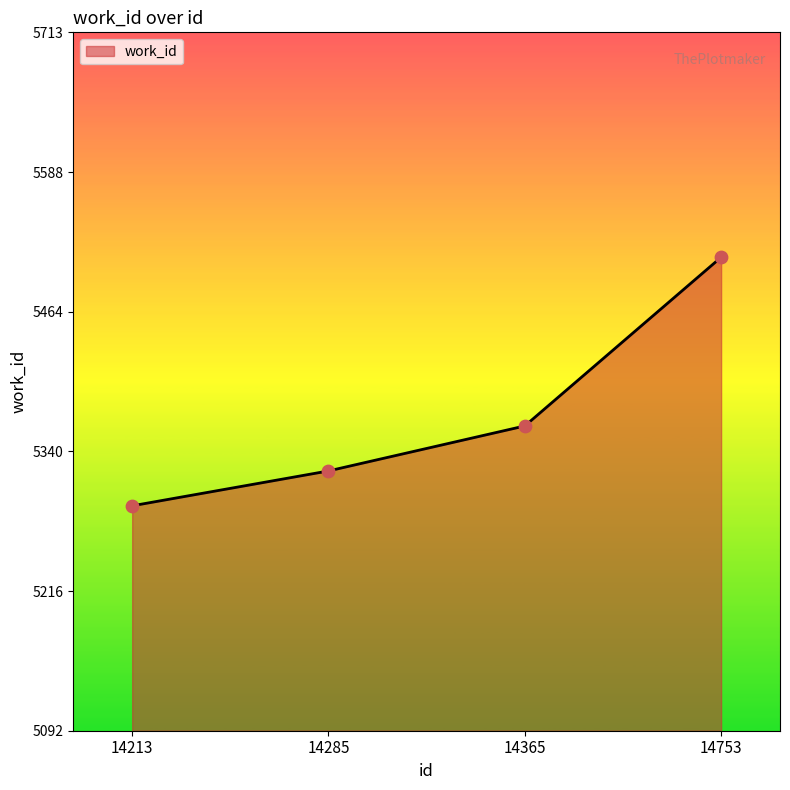

Approximately how many times larger is the value at 14365 compared to 14285?

1.0